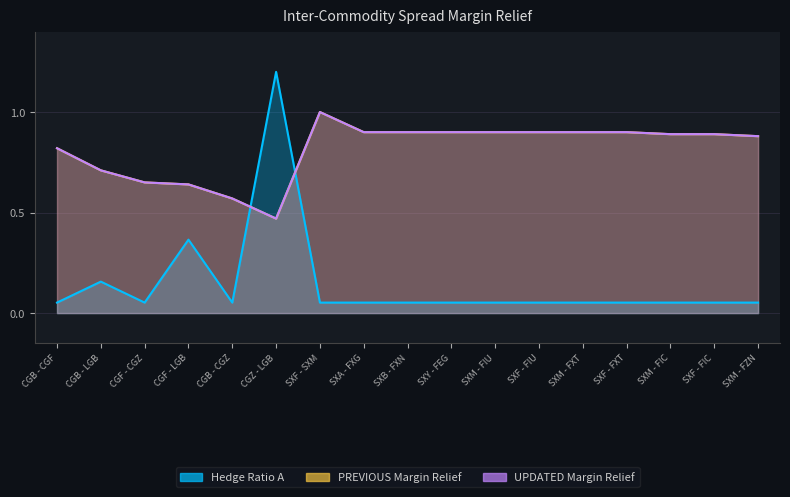

What is the average value of the PREVIOUS Margin Relief series?

0.8